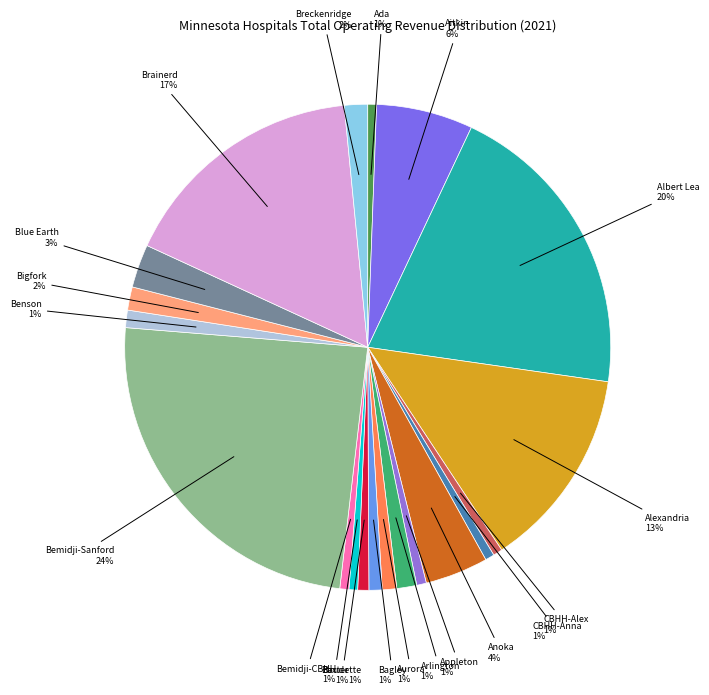

How many slices are in this pie chart?

20